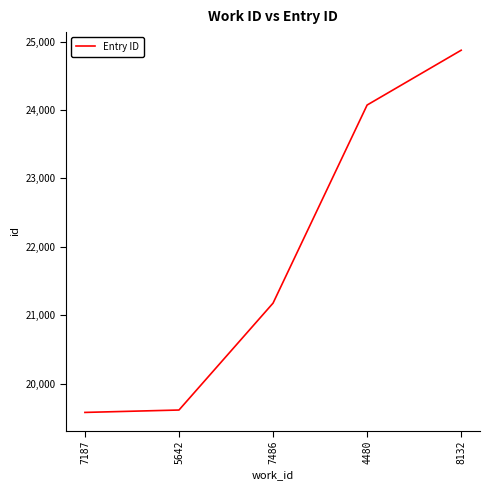

The value at 7486 is 21178. True or false?

True